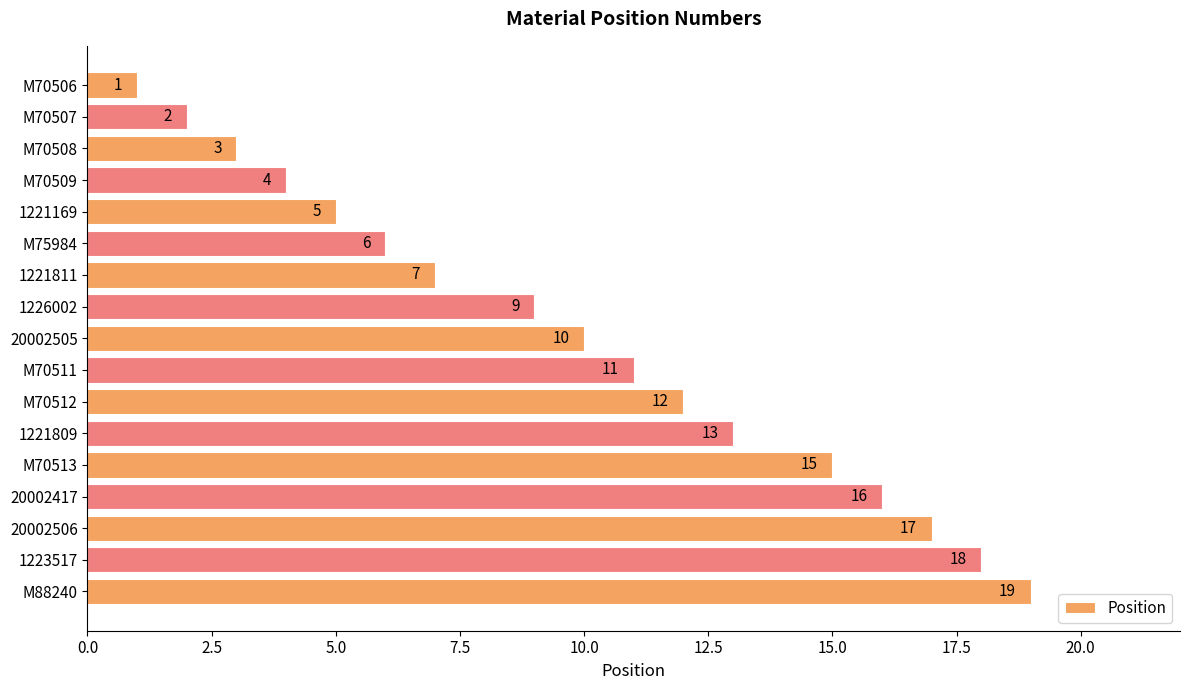

Does the chart contain any negative values?

No